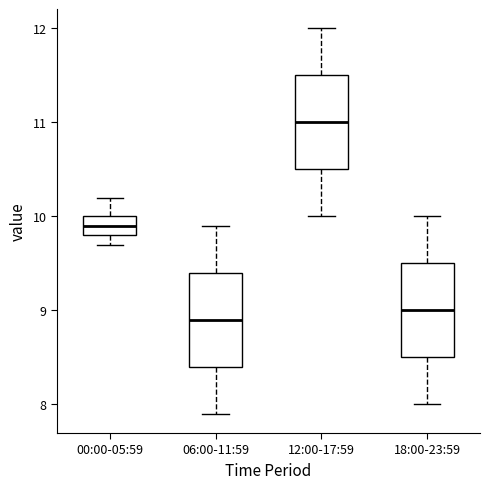

Reading left to right, read every box against the y-axis: the position of its median line, the range the box covers, and the ends of its whiskers. The values are not printed on the chart, so give them approximately, as read against the axis.

00:00-05:59: median 9.9, box 9.8 to 10.0, whiskers 9.7 to 10.2
06:00-11:59: median 8.9, box 8.4 to 9.4, whiskers 7.9 to 9.9
12:00-17:59: median 11.0, box 10.5 to 11.5, whiskers 10.0 to 12.0
18:00-23:59: median 9.0, box 8.5 to 9.5, whiskers 8.0 to 10.0